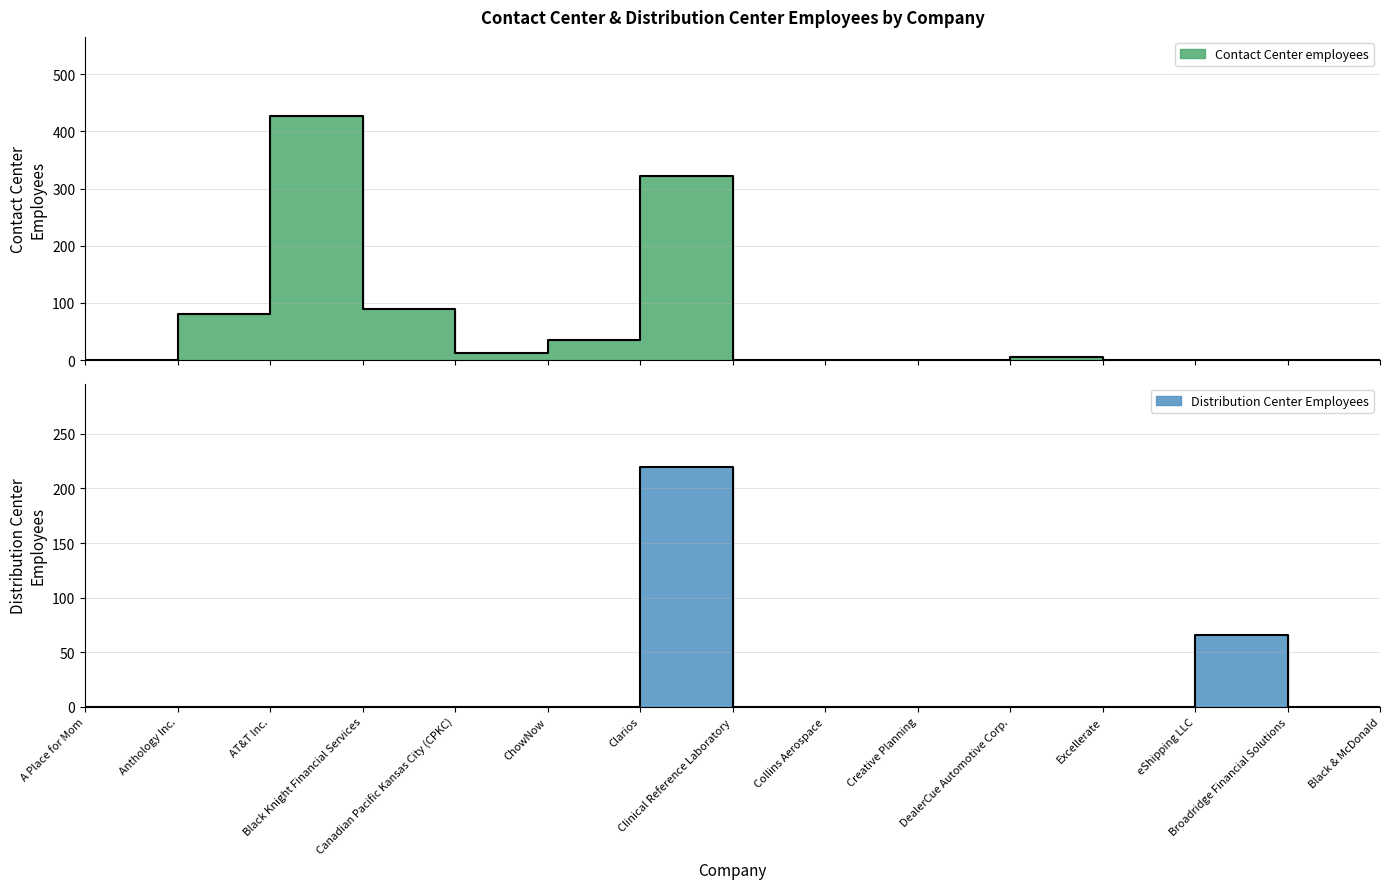

Is the value of Contact Center employees at Black & McDonald greater than the value of Distribution Center Employees at Black & McDonald?

No